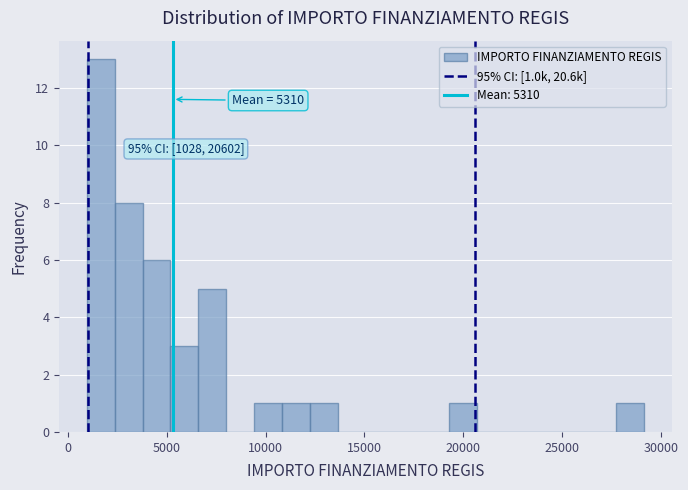

Around what value on the x-axis is the tallest bar? Give the approximate position of its centre, as read against the axis.

1500